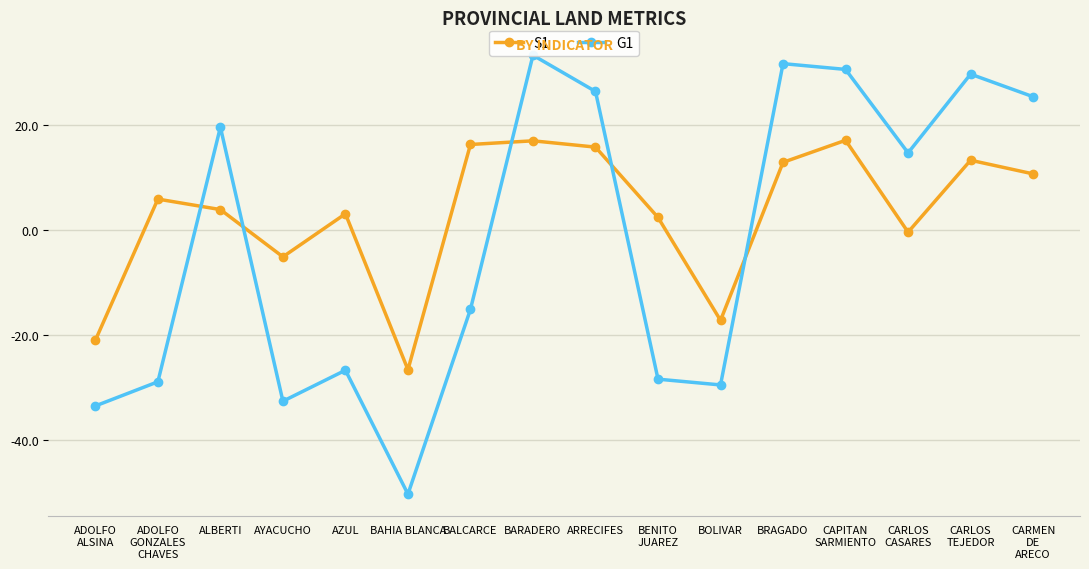

In G1, how many points are lower than both neighbors (excluding endpoints)?

4